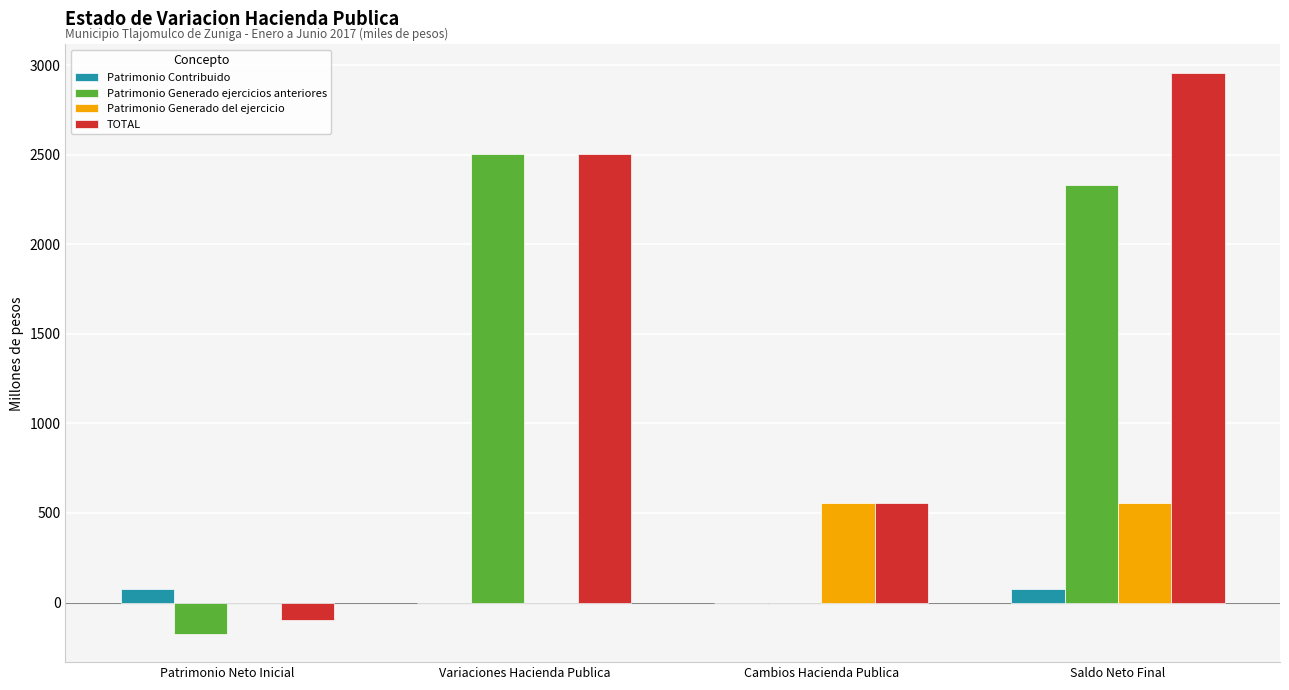

What is the sum of all Patrimonio Contribuido values?

152.2